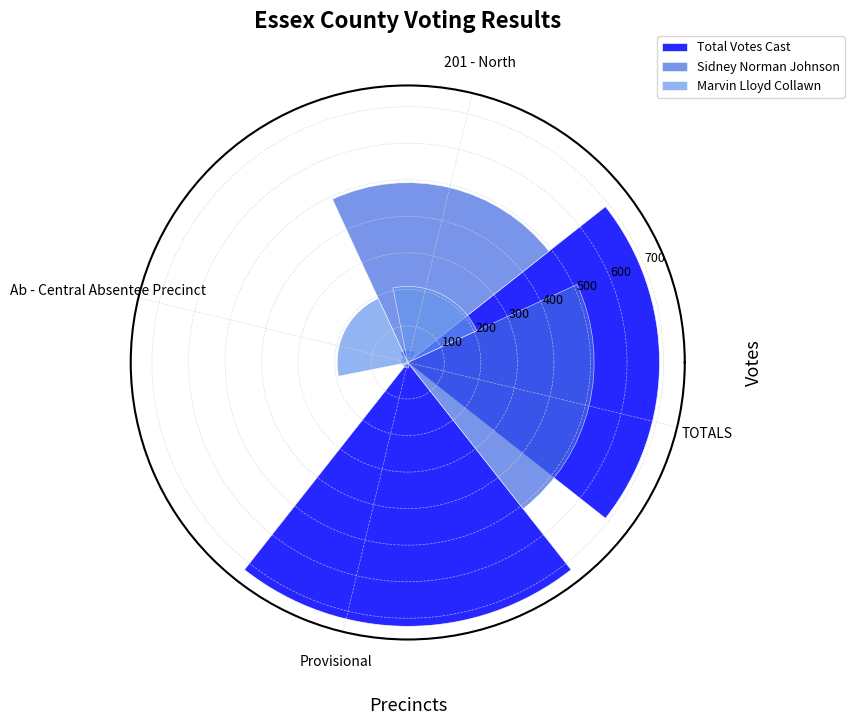

Between 201 - North and TOTALS, which series saw the biggest shift?

Total Votes Cast